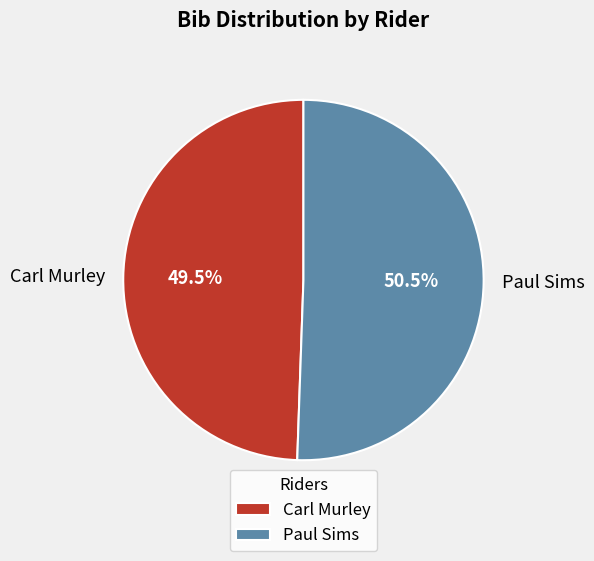

Which category has the smallest portion of the pie?

Carl Murley